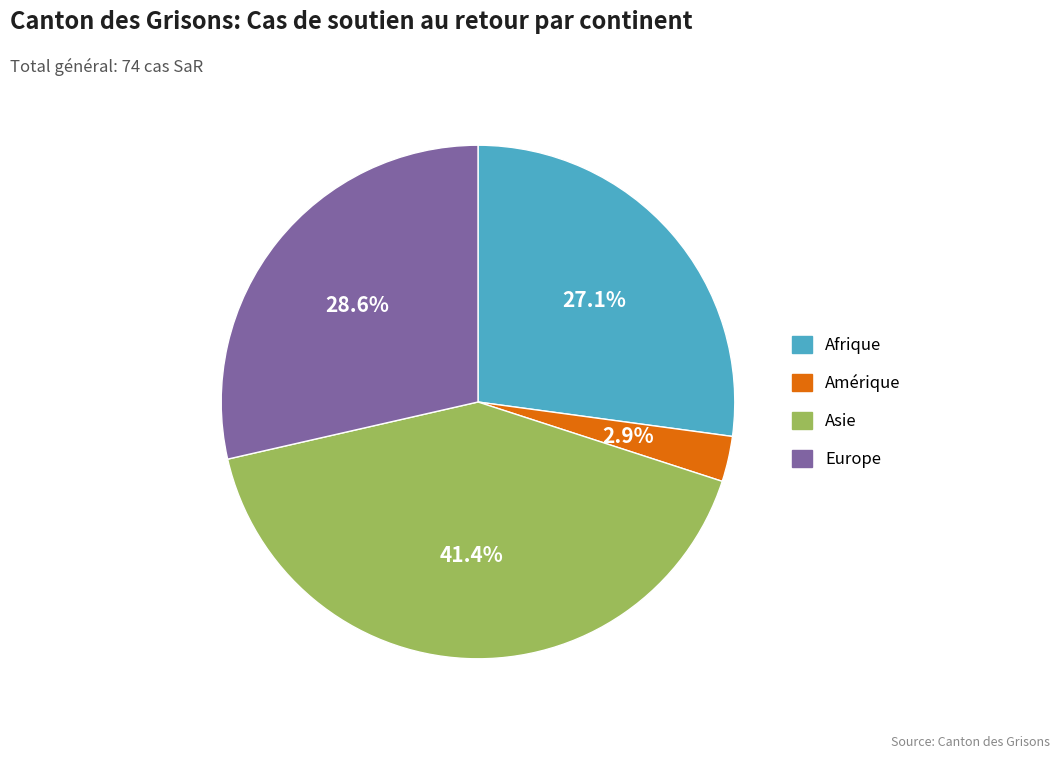

Which category has the biggest portion of the pie?

Asie